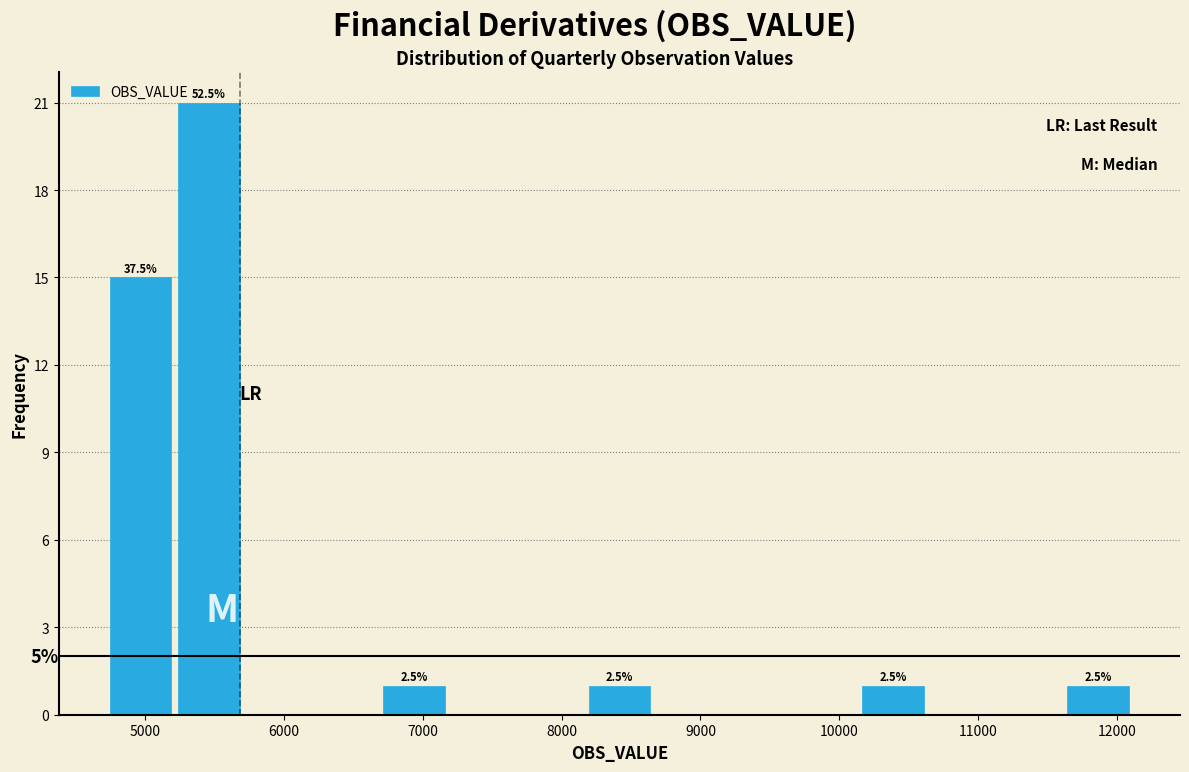

Which range on the x-axis has the tallest bar?

5200 to 5700